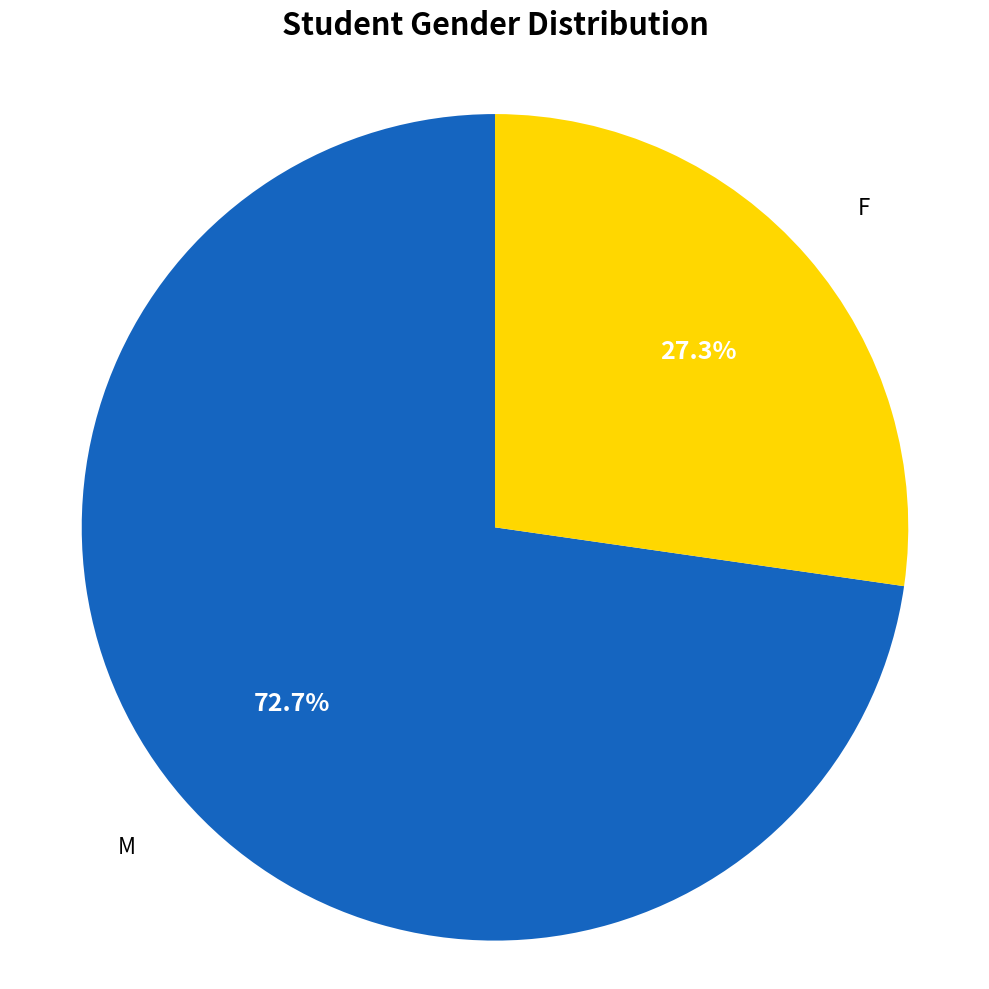

To the nearest percent, what is the average slice percentage?

50%